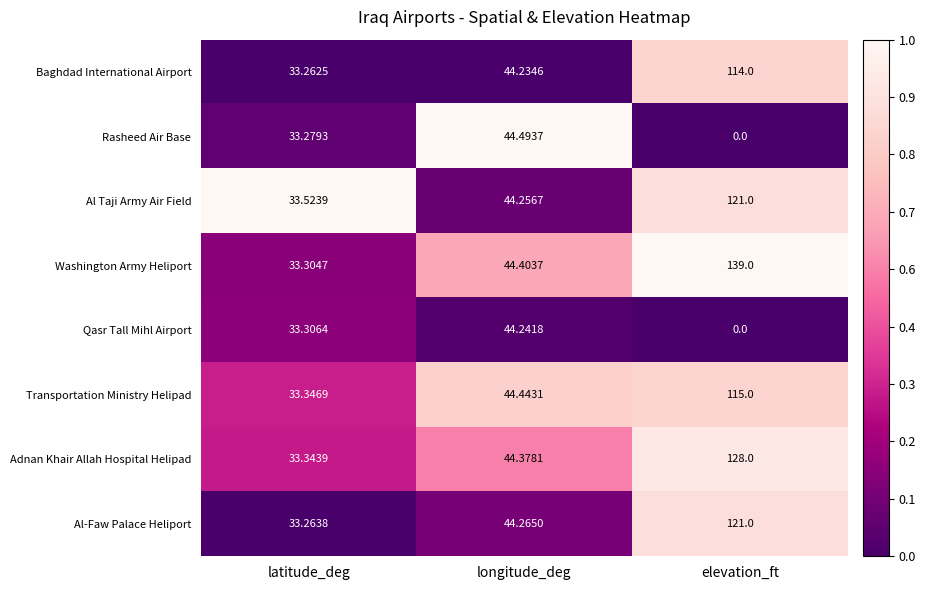

At which label is Al-Faw Palace Heliport closest to 77?

longitude_deg